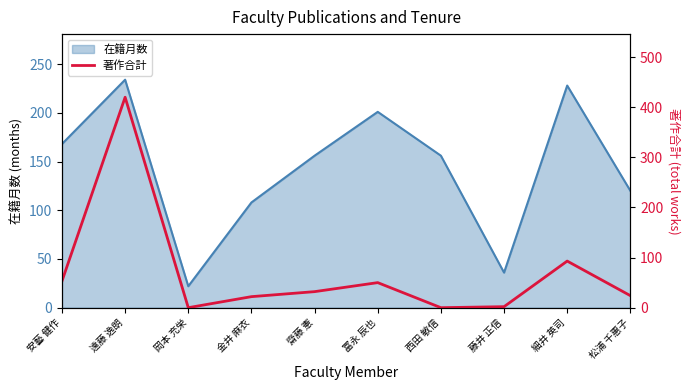

True or false: the data has more than 0 interior local peaks.

True